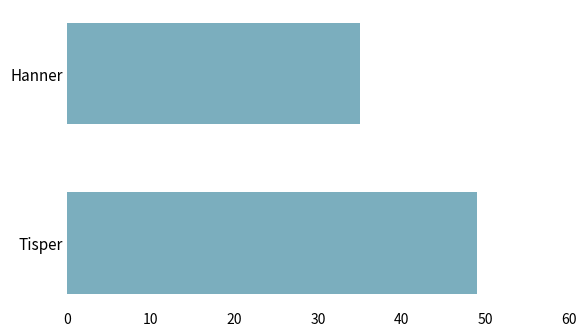

What is the change in value from Tisper to Hanner?

-14